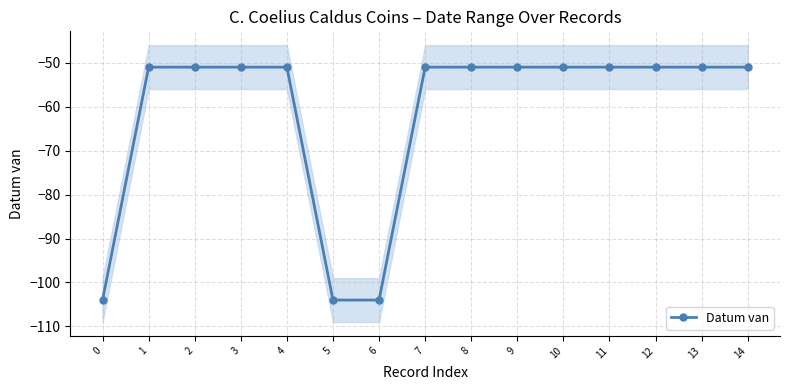

What is the greatest value displayed?

-51